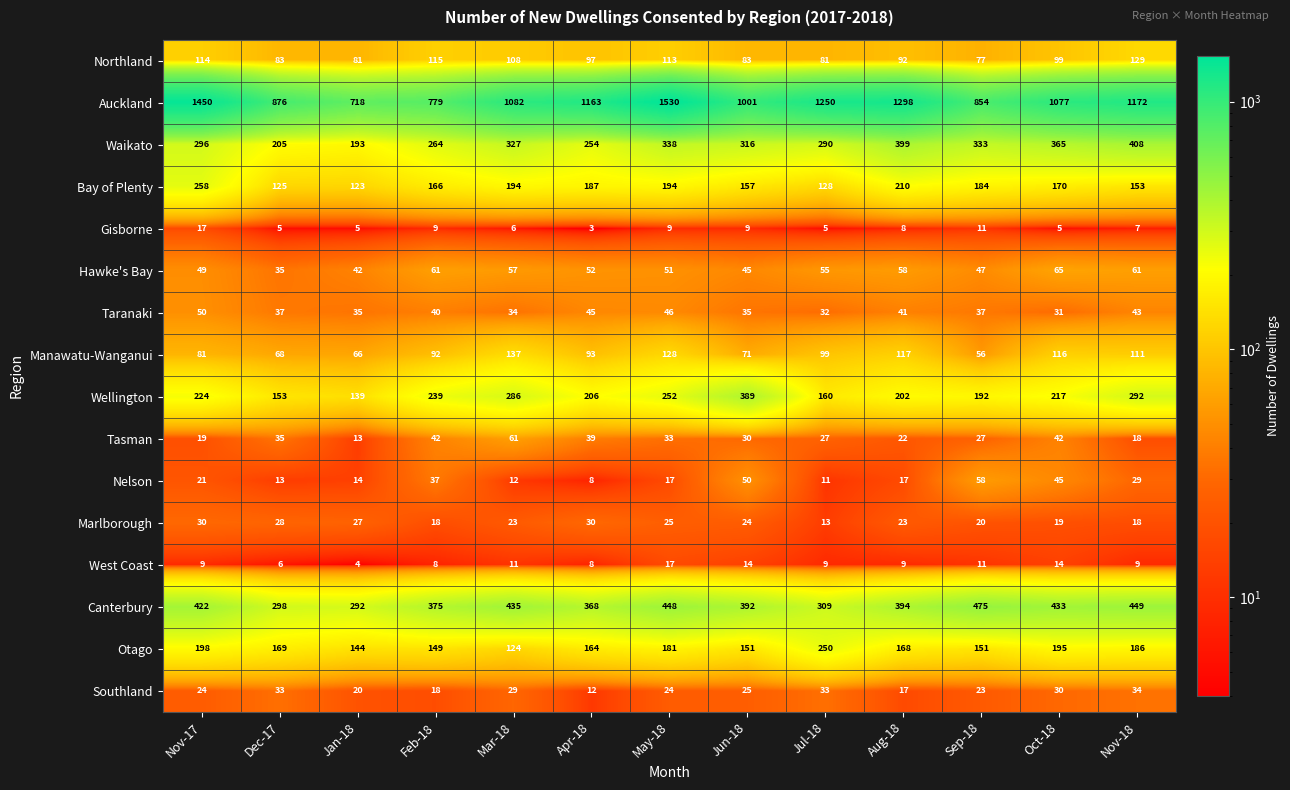

True or false: West Coast has a value of 8 at Apr-18.

True